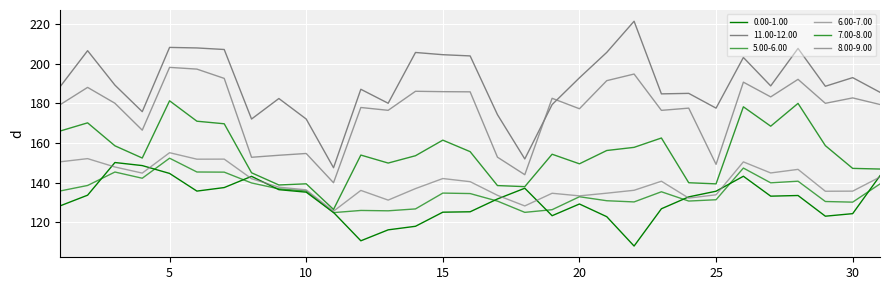

How many lines are shown in the chart?

6